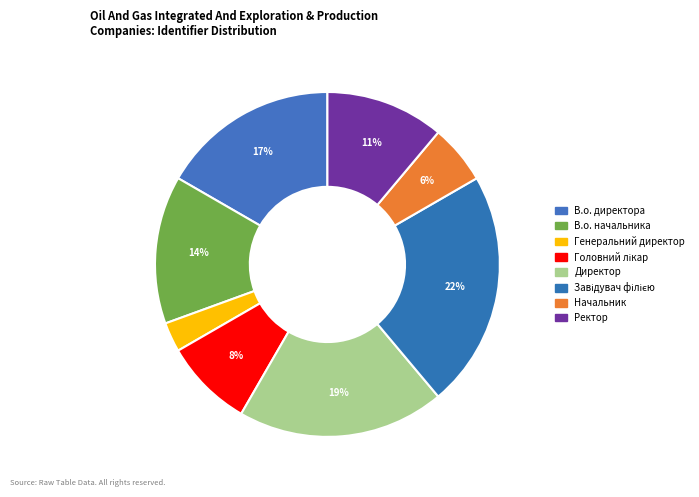

Combined, do Завідувач філією and Головний лікар account for over 50%?

No